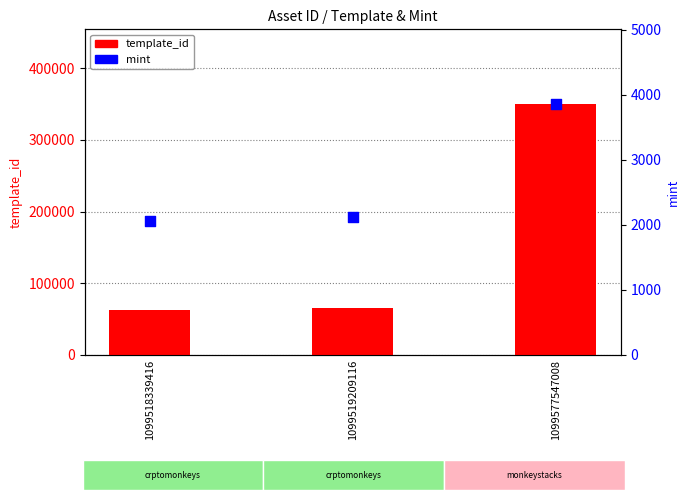

Is the value of mint at 1099577547008 greater than the value of template_id at 1099519209116?

No